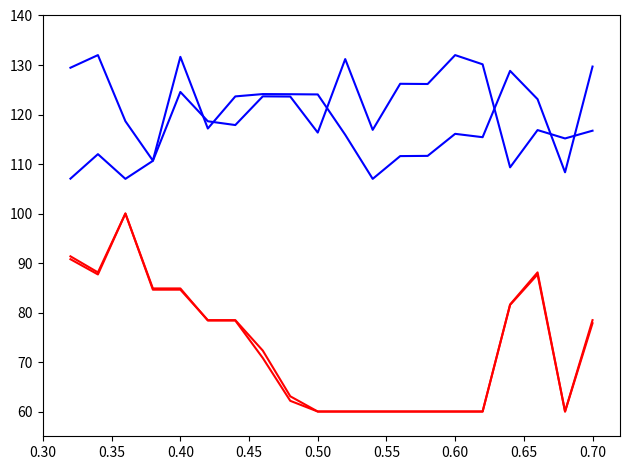

Reading left to right, what are all the values shown in this chart?

LONG: 129.4	132.0	118.6	110.7	131.6	117.2	123.7	124.1	124.1	124.1	115.9	107.0	111.6	111.6	116.1	115.4	128.8	123.1	108.3	129.7
LAT: 107.0	112.0	107.0	110.6	124.6	118.6	117.9	123.7	123.6	116.3	131.2	116.9	126.2	126.2	132.0	130.1	109.3	116.9	115.2	116.7
RPT_LEN: 91.4	88.1	100.0	84.9	84.9	78.4	78.4	70.8	62.2	60.0	60.0	60.0	60.0	60.0	60.0	60.0	81.6	88.1	60.0	77.8
GROUP_CNT: 90.8	87.7	100.0	84.6	84.6	78.5	78.5	72.3	63.1	60.0	60.0	60.0	60.0	60.0	60.0	60.0	81.5	87.7	60.0	78.5